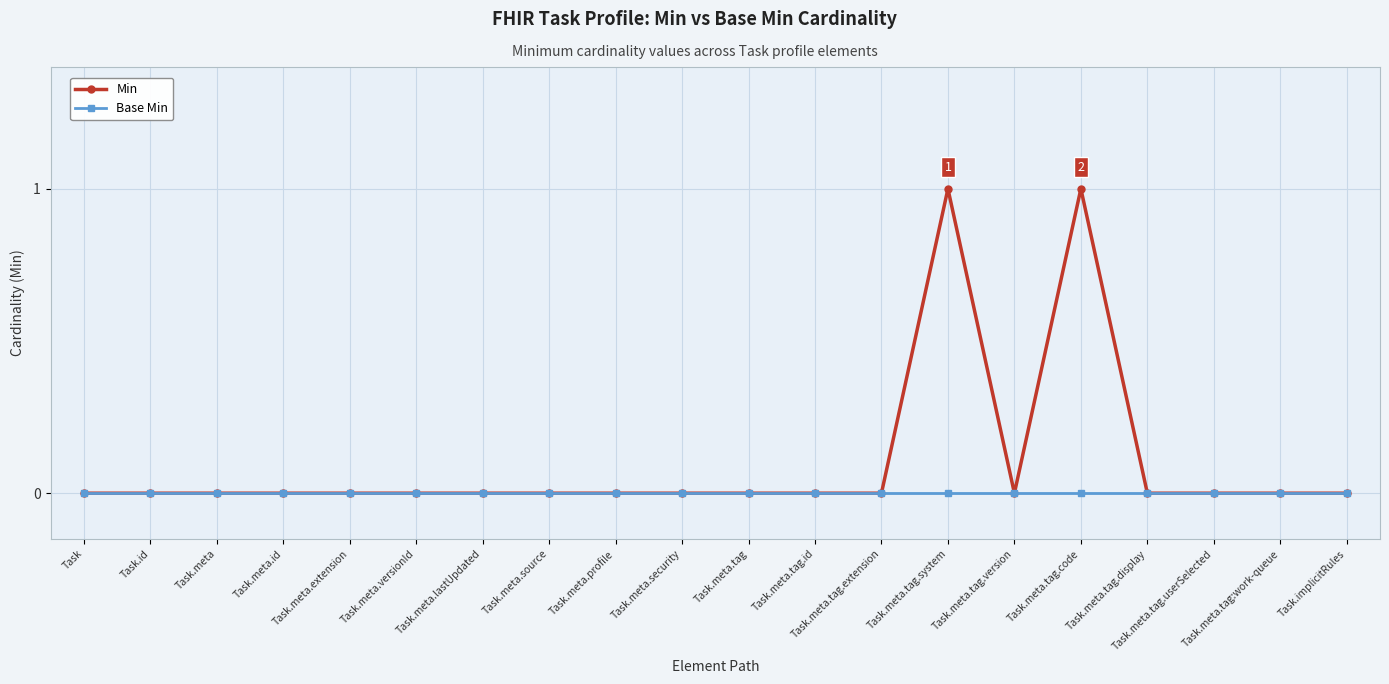

List the series in order of their peak value, lowest first.

Base Min, Min